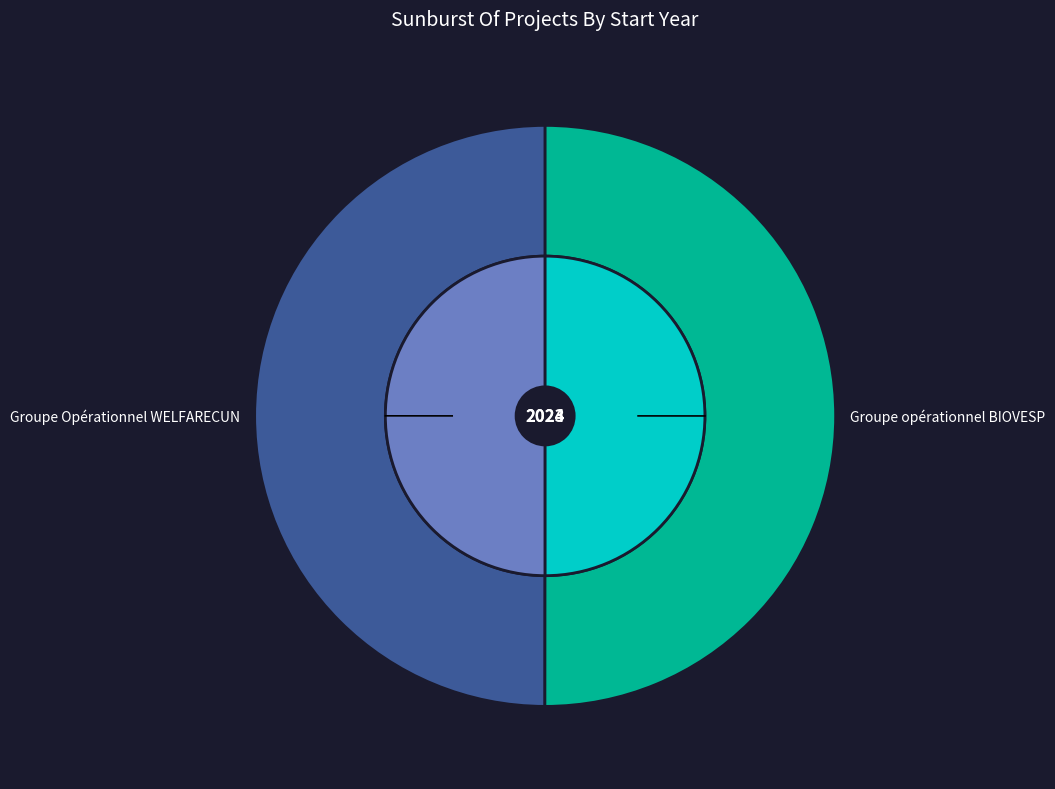

Which category has the biggest portion of the pie?

Groupe opérationnel BIOVESP